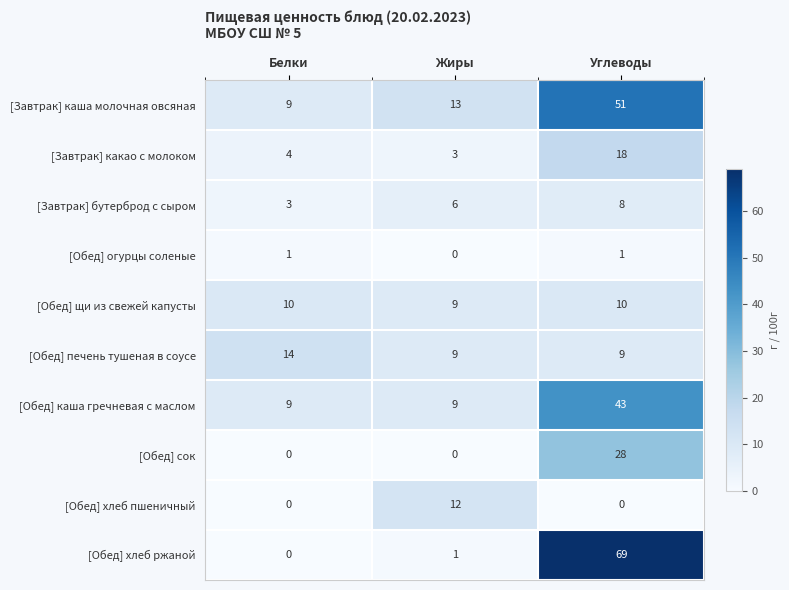

The value of [Обед] каша гречневая с маслом at Жиры is 9. True or false?

True